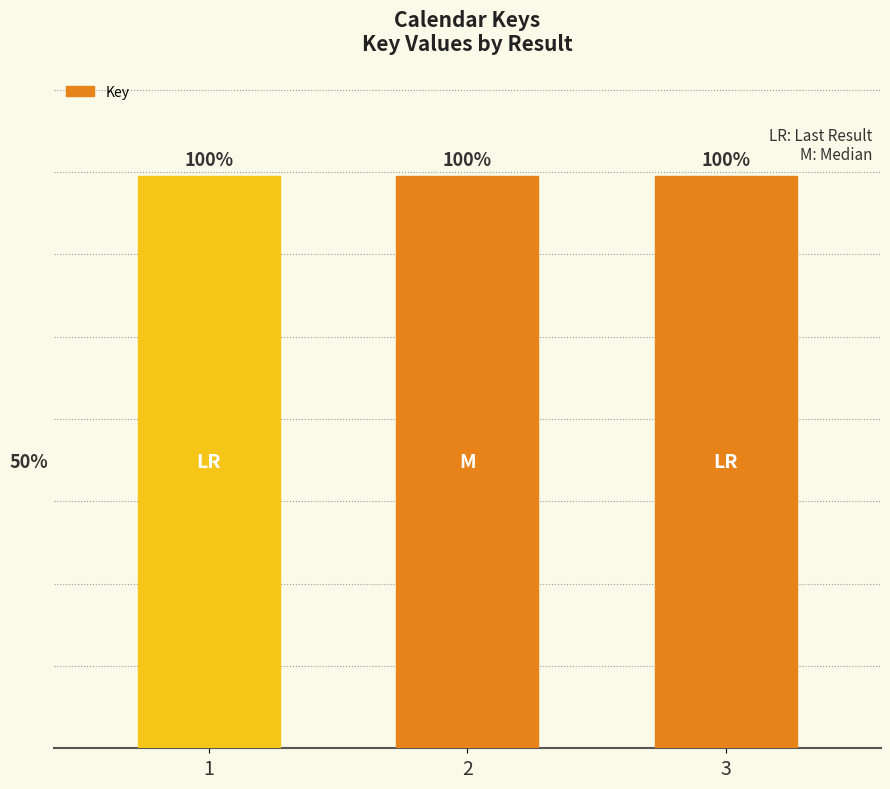

Which label corresponds to the smallest value in the chart?

1